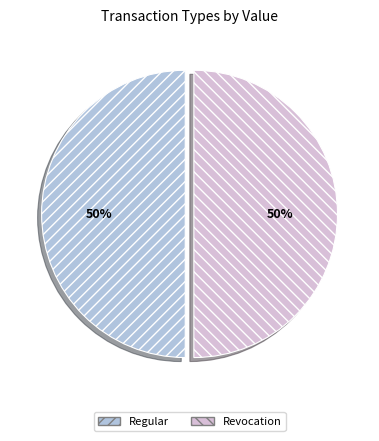

Do Regular and Revocation together represent more than half of the pie?

Yes